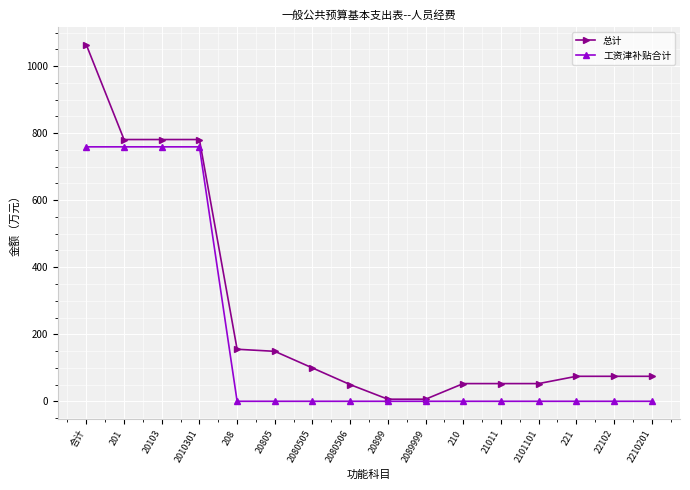

Rank the series by their average value, from lowest to highest.

工资津补贴合计, 总计